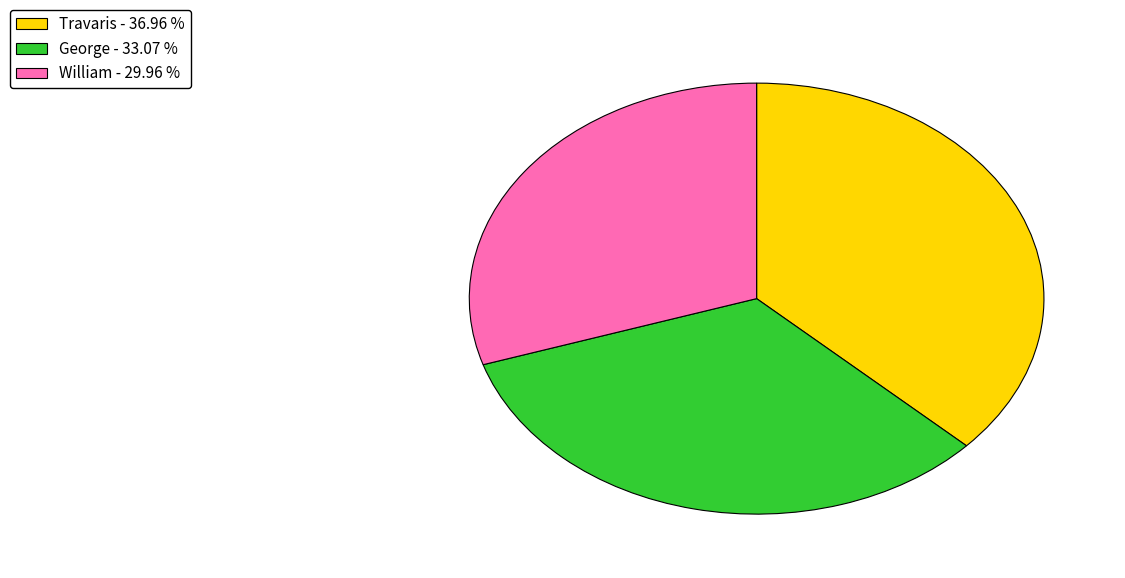

The Travaris slice represents 24% of the pie. True or false?

False